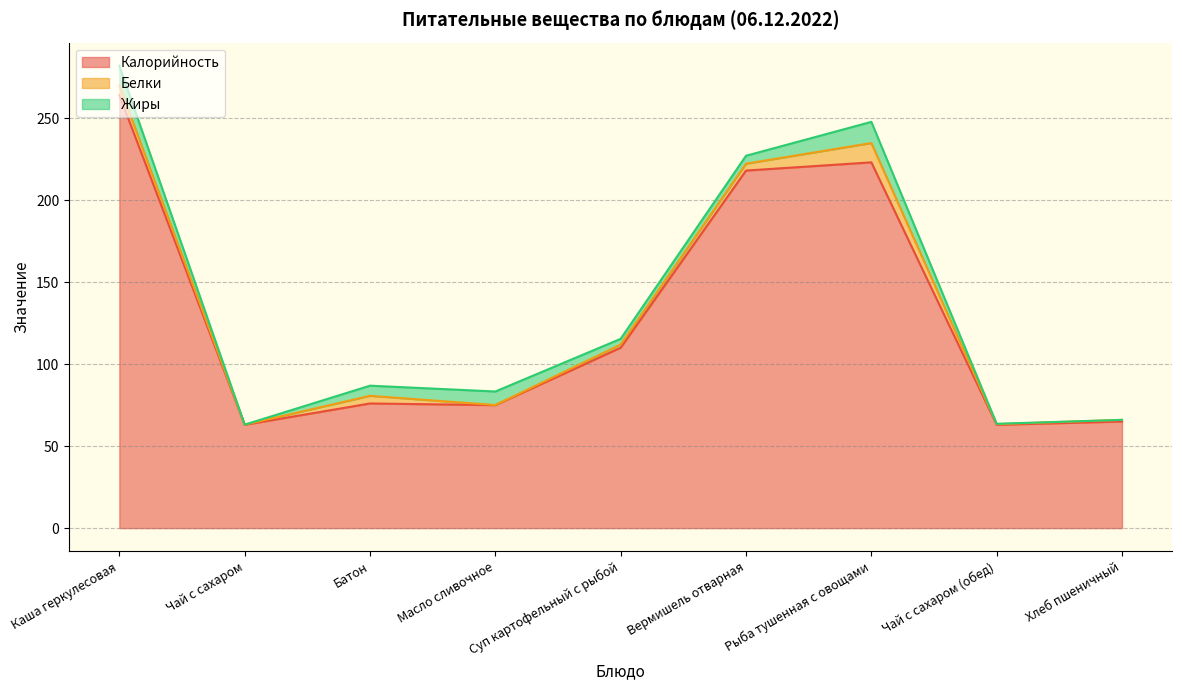

Does the chart display data point markers on the line(s)?

No